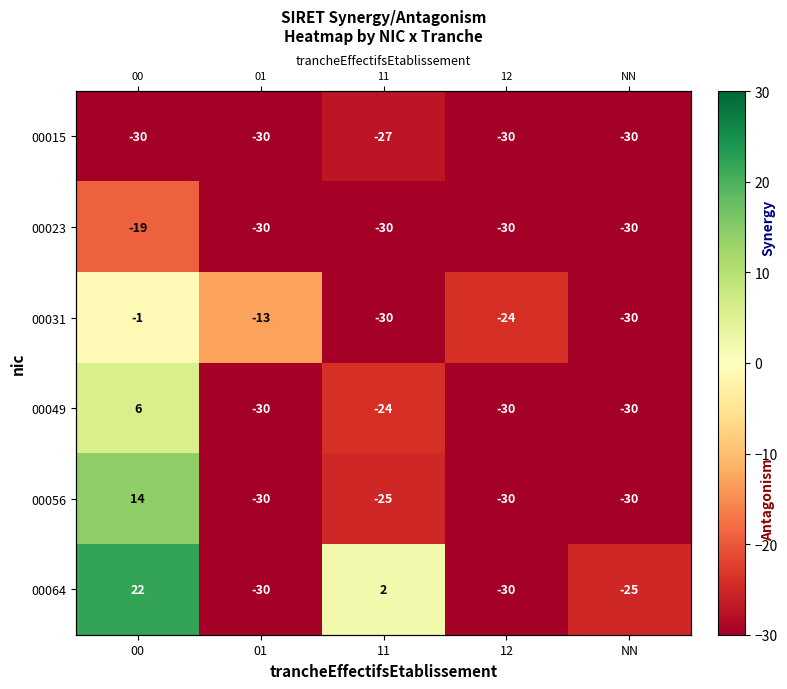

Rank the series at 01 from lowest to highest value.

00015, 00023, 00049, 00056, 00064, 00031